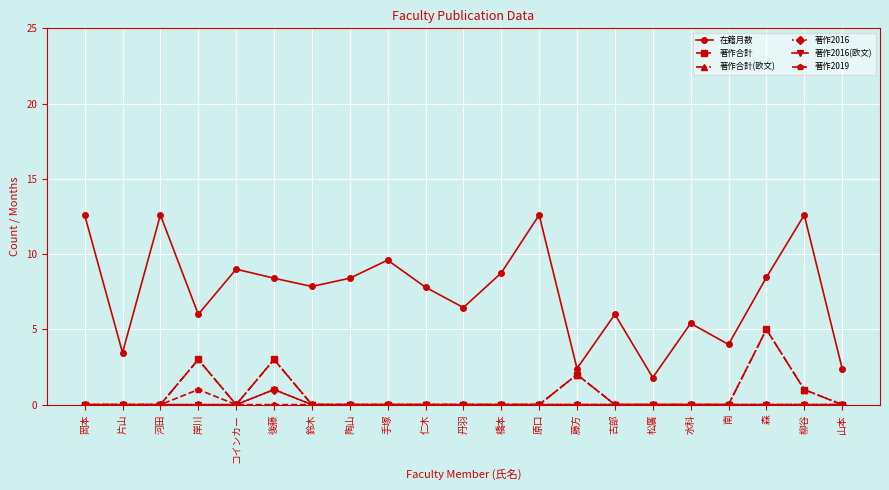

At how many categories does at least one series exceed 10?

4